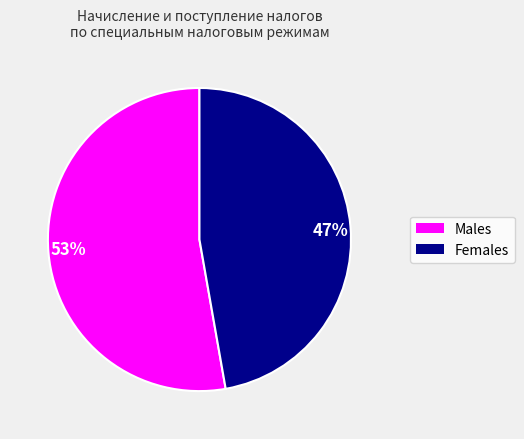

How many slices are in this pie chart?

2